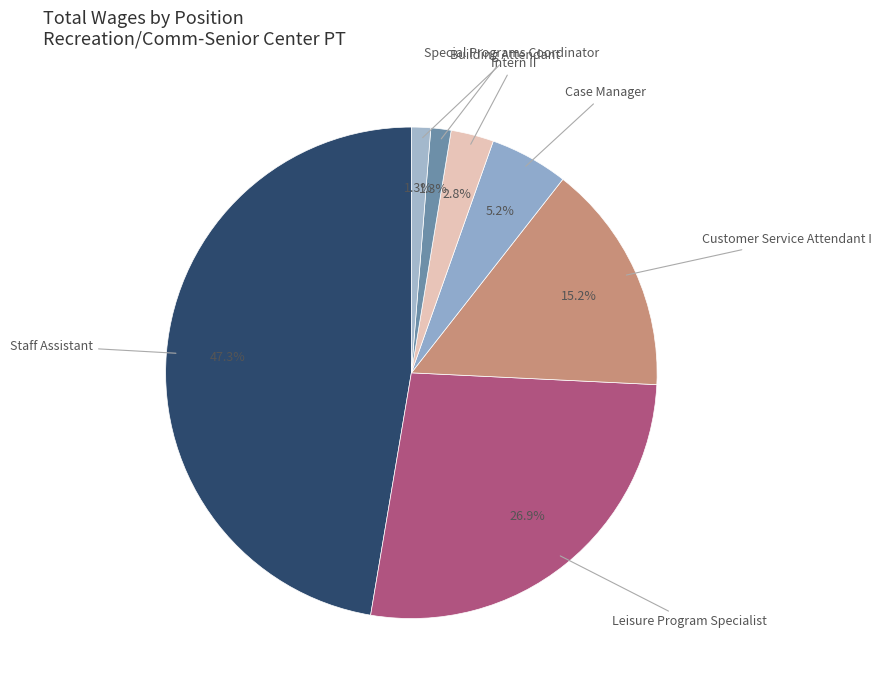

Is it true that Leisure Program Specialist is 20% of the pie?

False